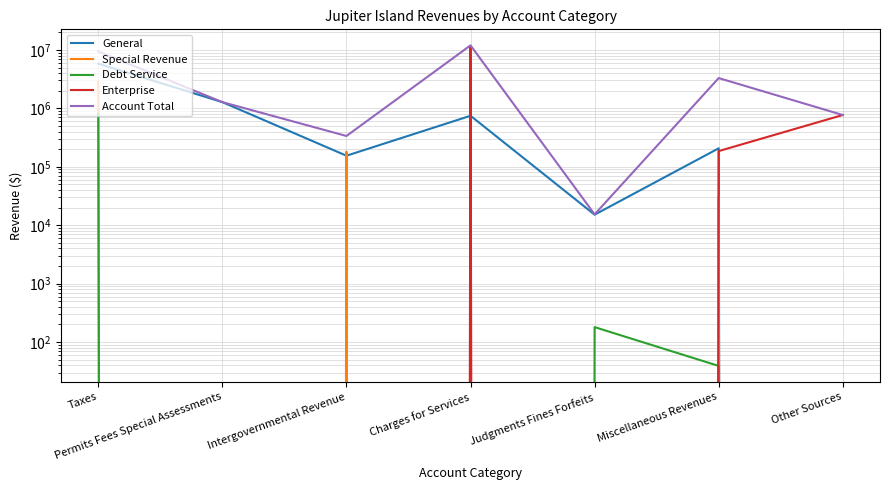

Where is the first local maximum for Account Total?

Charges for Services